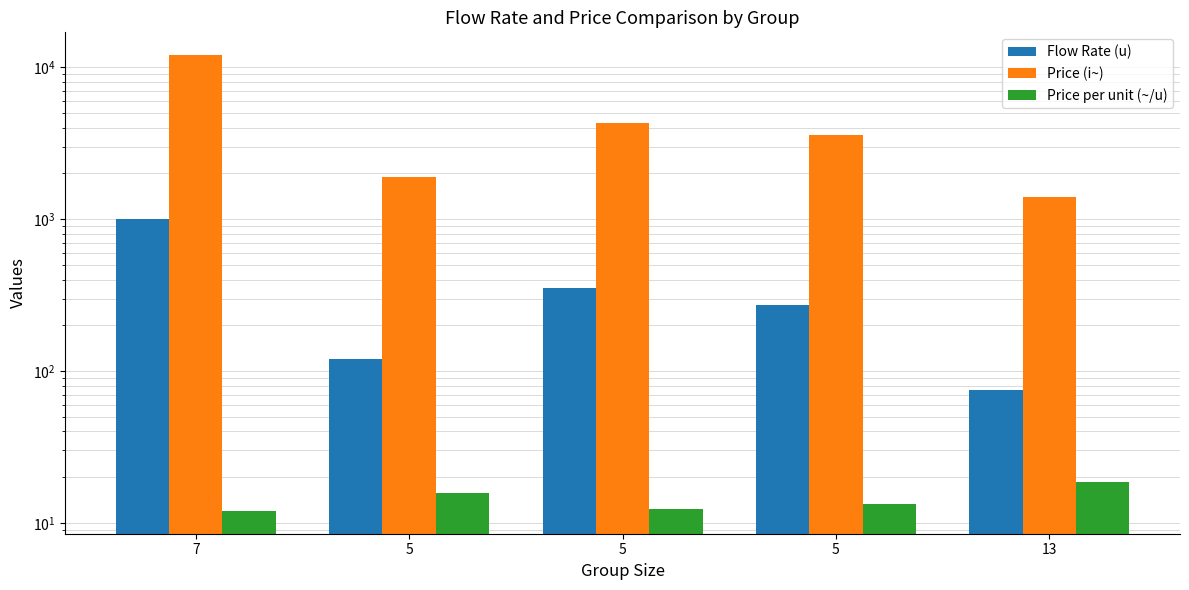

What is the difference between the second highest and minimum values in the Price per unit (~/u) series?

3.8